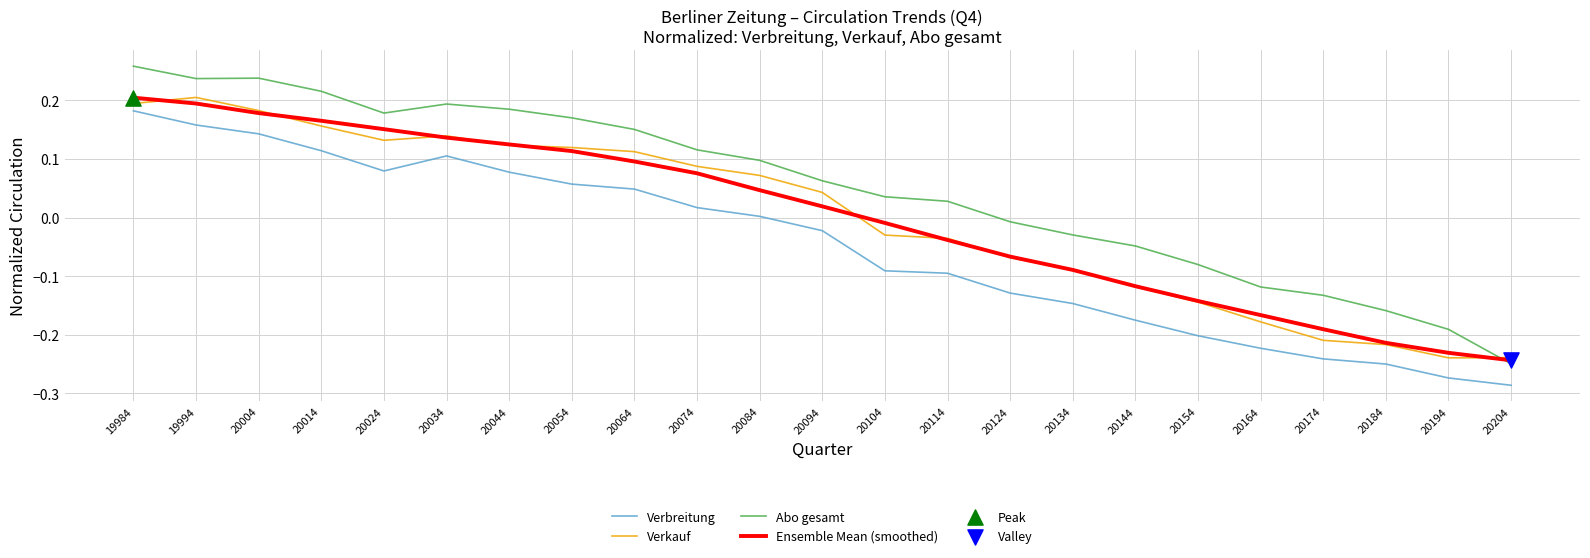

Which series changed the most between 19994 and 20114?

Verbreitung